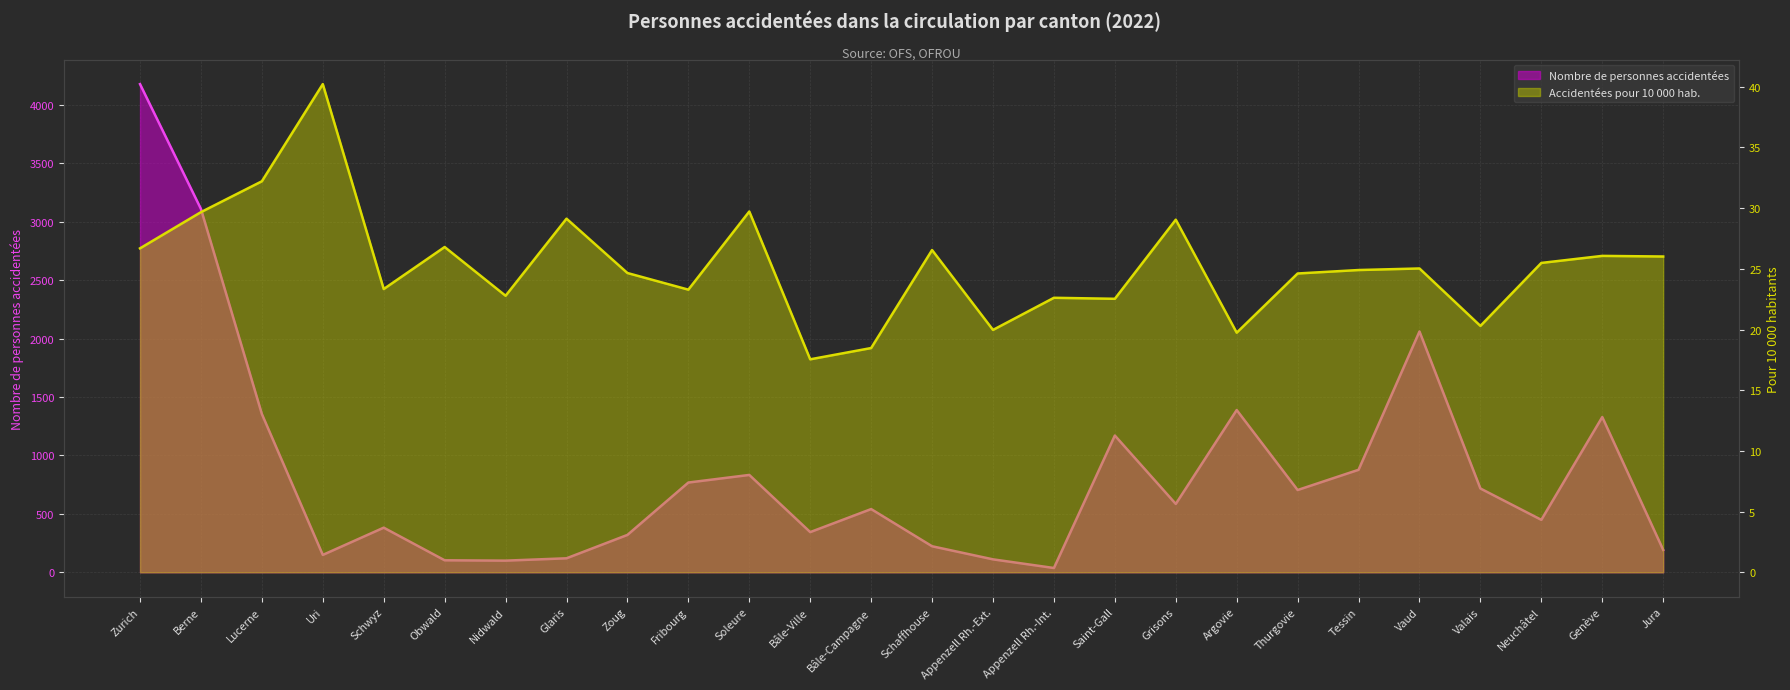

Reading right to left, list all the values displayed in this chart.

Nombre de personnes accidentées: Jura=192.0	Genève=1328.0	Neuchâtel=449.0	Valais=717.0	Vaud=2060.0	Tessin=877.0	Thurgovie=704.0	Argovie=1388.0	Grisons=585.0	Saint-Gall=1170.0	Appenzell Rh.-Int.=37.0	Appenzell Rh.-Ext.=111.0	Schaffhouse=223.0	Bâle-Campagne=541.0	Bâle-Ville=344.0	Soleure=833.0	Fribourg=768.0	Zoug=320.0	Glaris=120.0	Nidwald=100.0	Obwald=103.0	Schwyz=382.0	Uri=149.0	Lucerne=1354.0	Berne=3108.0	Zurich=4176.0
Personnes accidentées pour 10 000 habitants: Jura=26.0	Genève=26.1	Neuchâtel=25.5	Valais=20.3	Vaud=25.0	Tessin=24.9	Thurgovie=24.6	Argovie=19.7	Grisons=29.1	Saint-Gall=22.5	Appenzell Rh.-Int.=22.6	Appenzell Rh.-Ext.=20.0	Schaffhouse=26.5	Bâle-Campagne=18.5	Bâle-Ville=17.5	Soleure=29.7	Fribourg=23.3	Zoug=24.7	Glaris=29.1	Nidwald=22.8	Obwald=26.8	Schwyz=23.3	Uri=40.2	Lucerne=32.2	Berne=29.7	Zurich=26.7